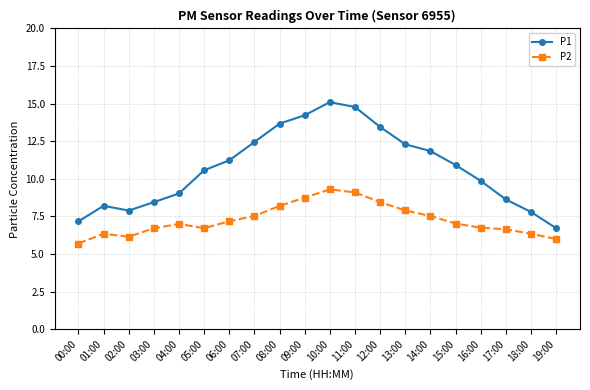

What is the total value across all series at 10:00?

24.4